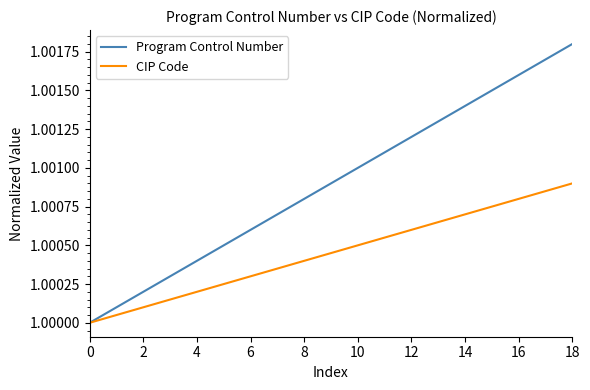

Which series has the largest total across all categories?

Program Control Number